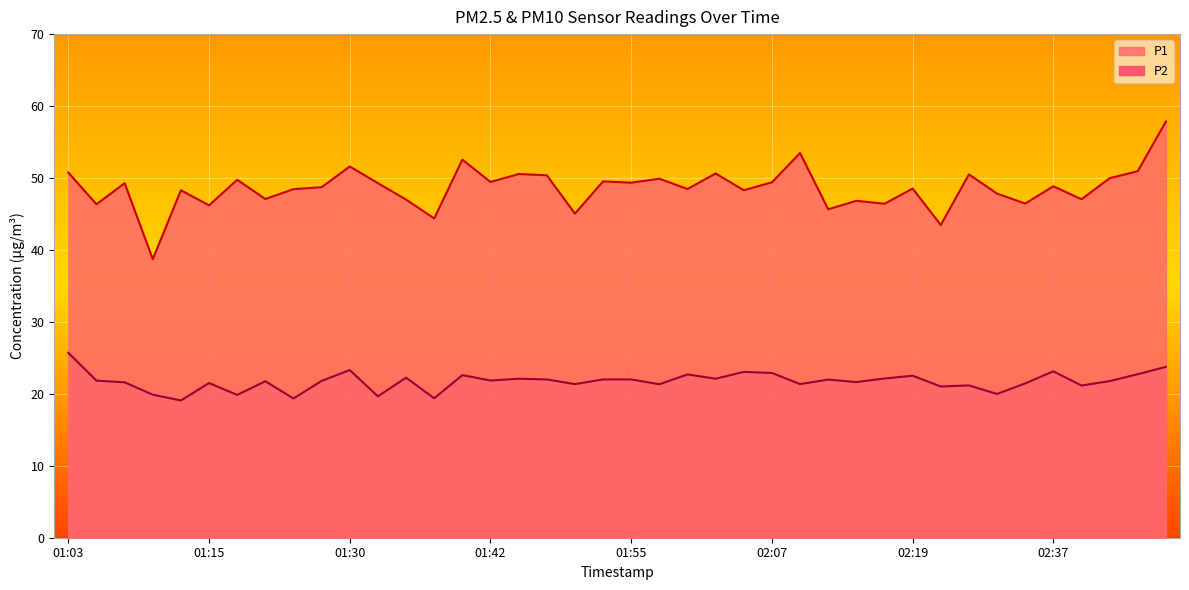

List the labels in order of P1 value, largest first.

02:49, 02:10, 01:40, 01:30, 02:46, 01:03, 02:02, 01:45, 02:27, 01:47, 02:44, 01:57, 01:20, 01:52, 01:42, 02:07, 01:55, 01:08, 01:32, 02:37, 01:28, 02:19, 02:00, 01:25, 01:13, 02:05, 02:32, 01:23, 02:42, 01:35, 02:15, 02:34, 02:17, 01:05, 01:15, 02:12, 01:50, 01:37, 02:24, 01:10